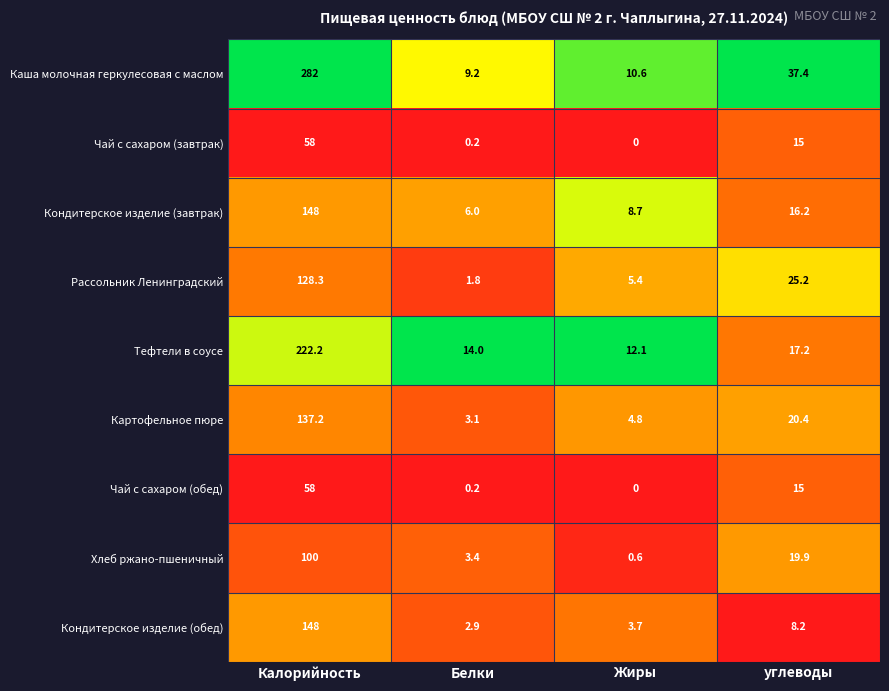

Is it true that Хлеб ржано-пшеничный equals 0.8 at Белки?

False